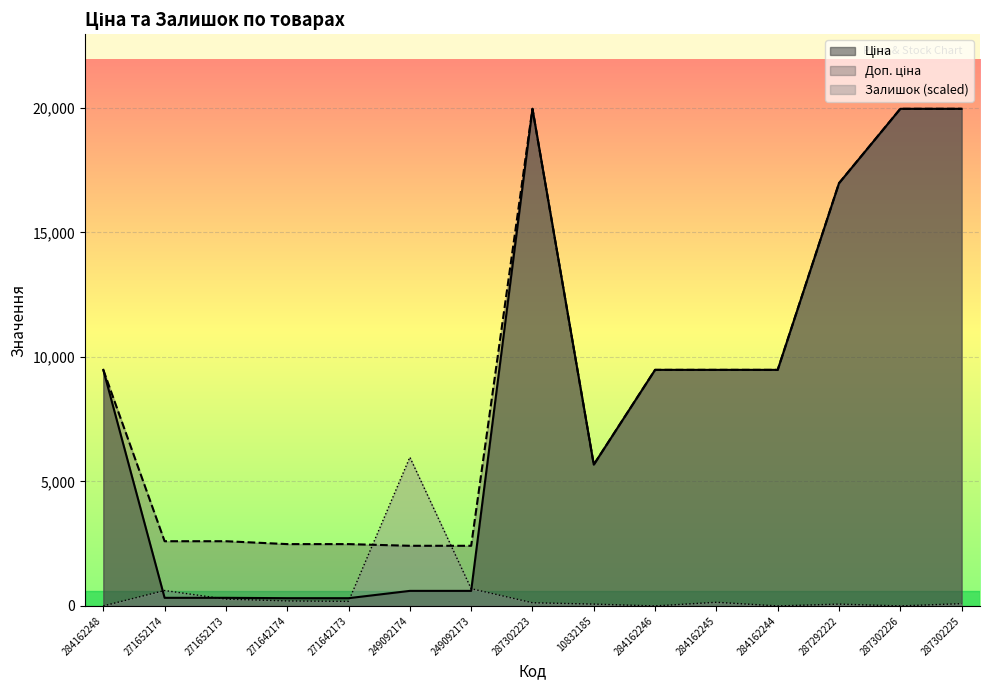

At which label is Доп. ціна closest to 11189?

284162248